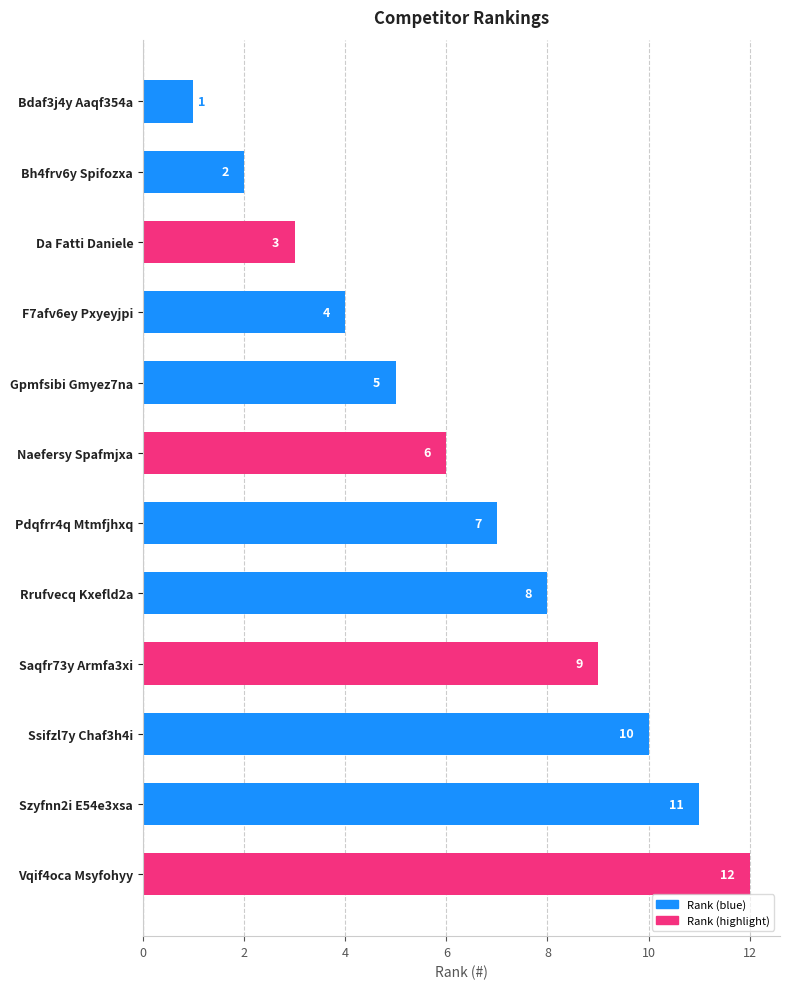

What is the sum of all values?

78